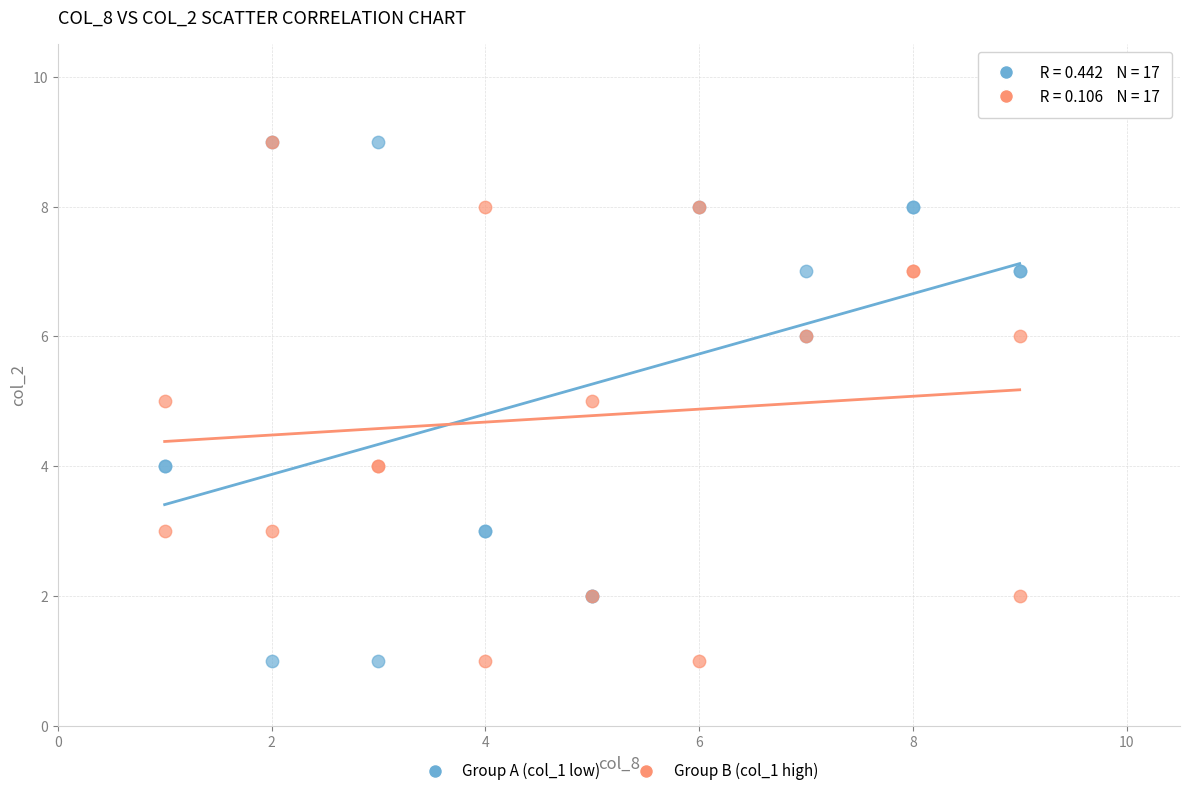

What are all the series names shown in the legend?

Group A (col_1 low), Group B (col_1 high)